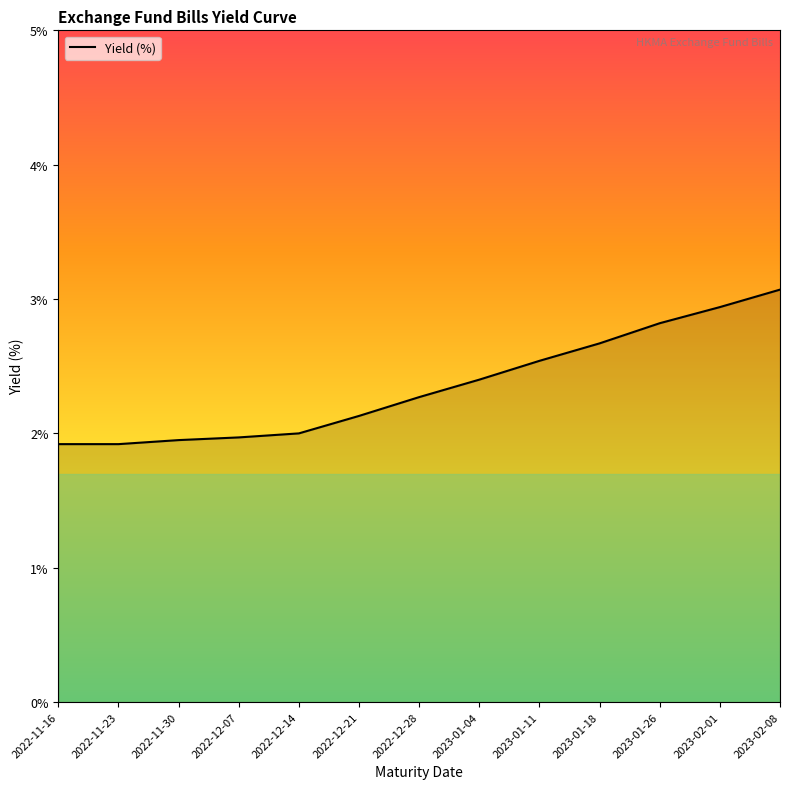

What is the difference between the values at 2022-12-28 and 2023-02-01?

0.7